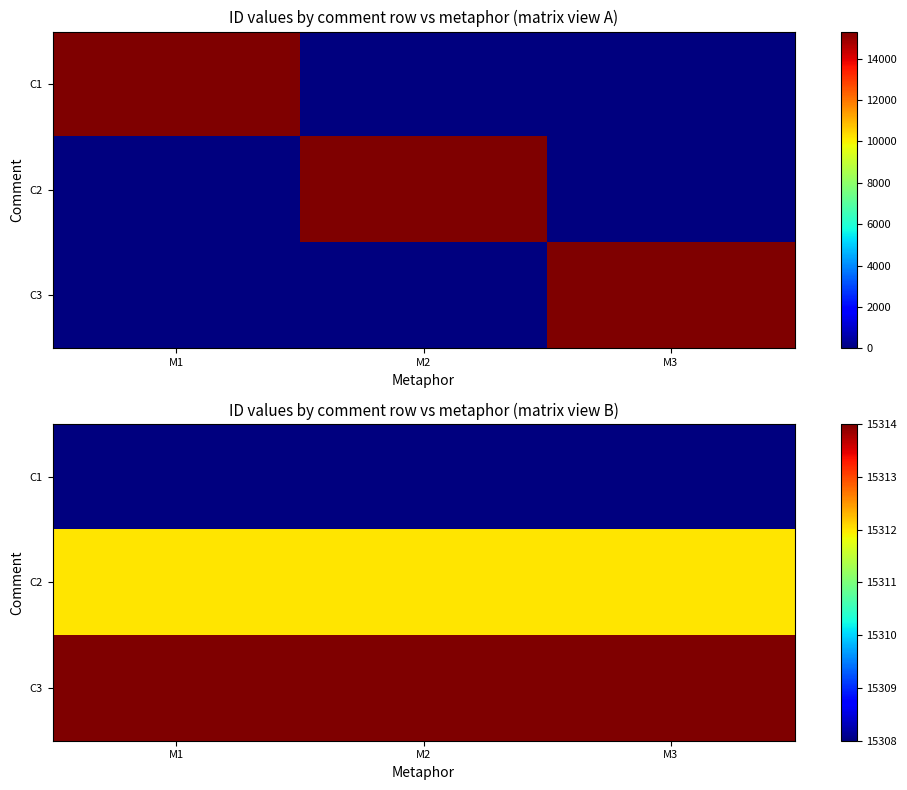

Count the number of categories in the chart.

3